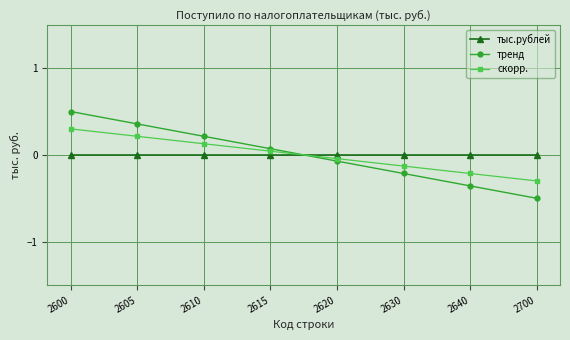

What is the minimum value shown in the chart?

-0.5